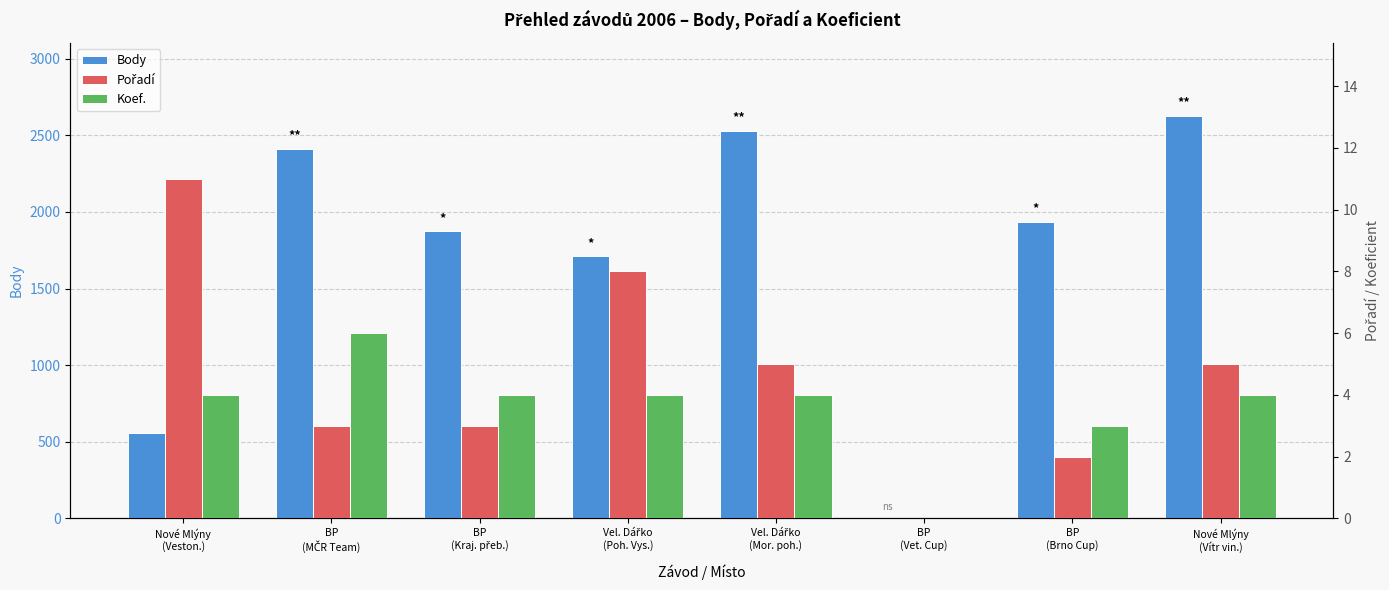

Reading left to right, what are all the values shown in this chart?

Body: 555	2412	1876	1713	2530	0	1935	2629
Pořadí: 11	3	3	8	5	0	2	5
Koef.: 4	6	4	4	4	0	3	4